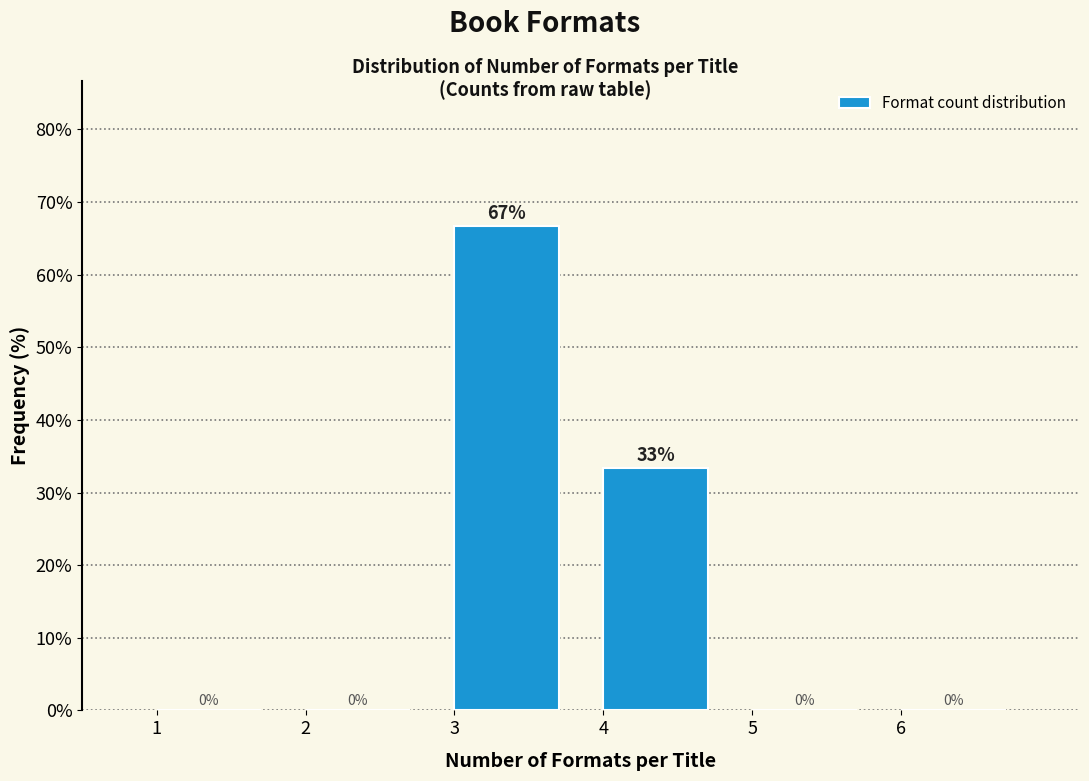

Which range on the x-axis has the tallest bar?

3 to 4